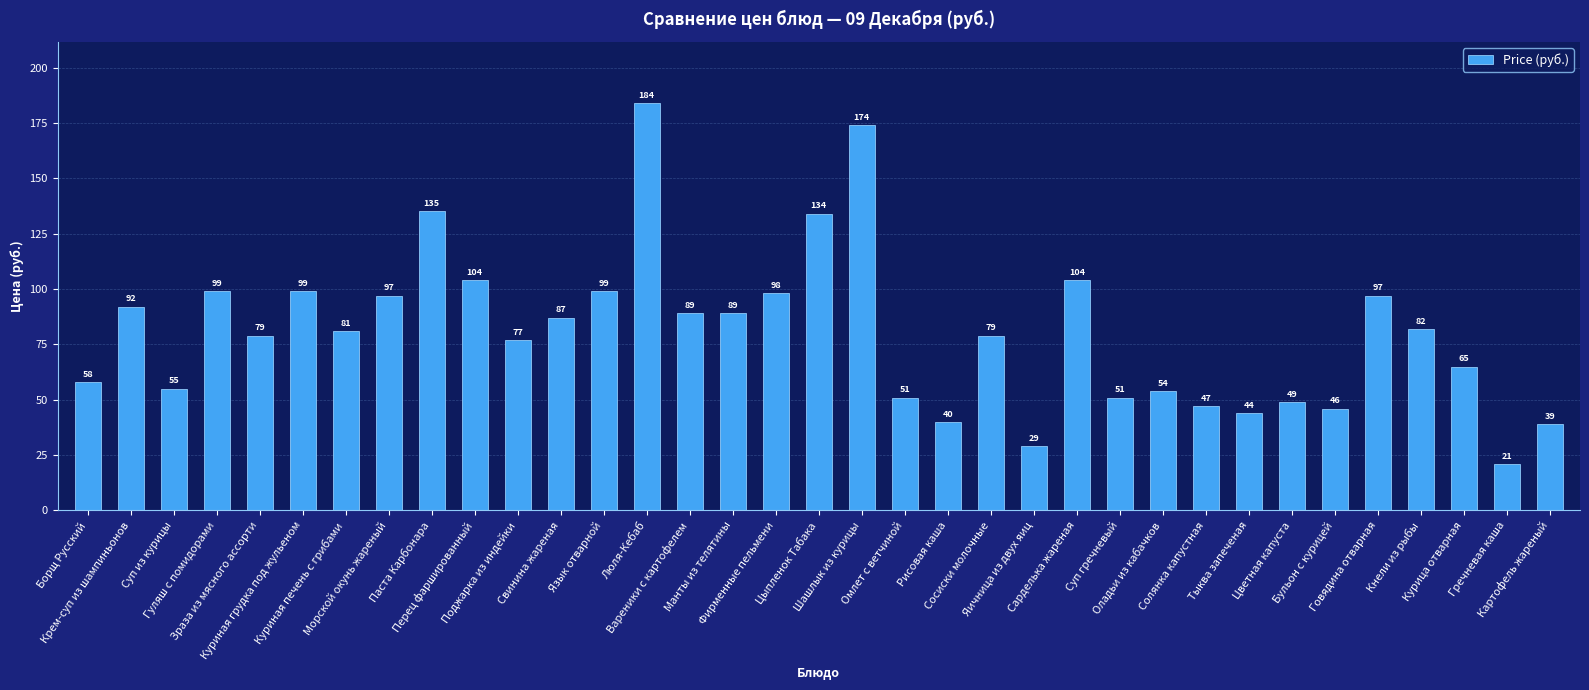

Reading right to left, what are all the values shown in this chart?

Картофель жареный=39	Гречневая каша=21	Курица отварная=65	Кнели из рыбы=82	Говядина отварная=97	Бульон с курицей=46	Цветная капуста=49	Тыква запеченая=44	Солянка капустная=47	Оладьи из кабачков=54	Суп гречневый=51	Сарделька жареная=104	Яичница из двух яиц=29	Сосиски молочные=79	Рисовая каша=40	Омлет с ветчиной=51	Шашлык из курицы=174	Цыпленок Табака=134	Фирменные пельмени=98	Манты из телятины=89	Вареники с картофелем=89	Люля-Кебаб=184	Язык отварной=99	Свинина жареная=87	Поджарка из индейки=77	Перец фаршированный=104	Паста Карбонара=135	Морской окунь жареный=97	Куриная печень с грибами=81	Куриная грудка под жульеном=99	Зраза из мясного ассорти=79	Гуляш с помидорами=99	Суп из курицы=55	Крем-суп из шампиньонов=92	Борщ Русский=58